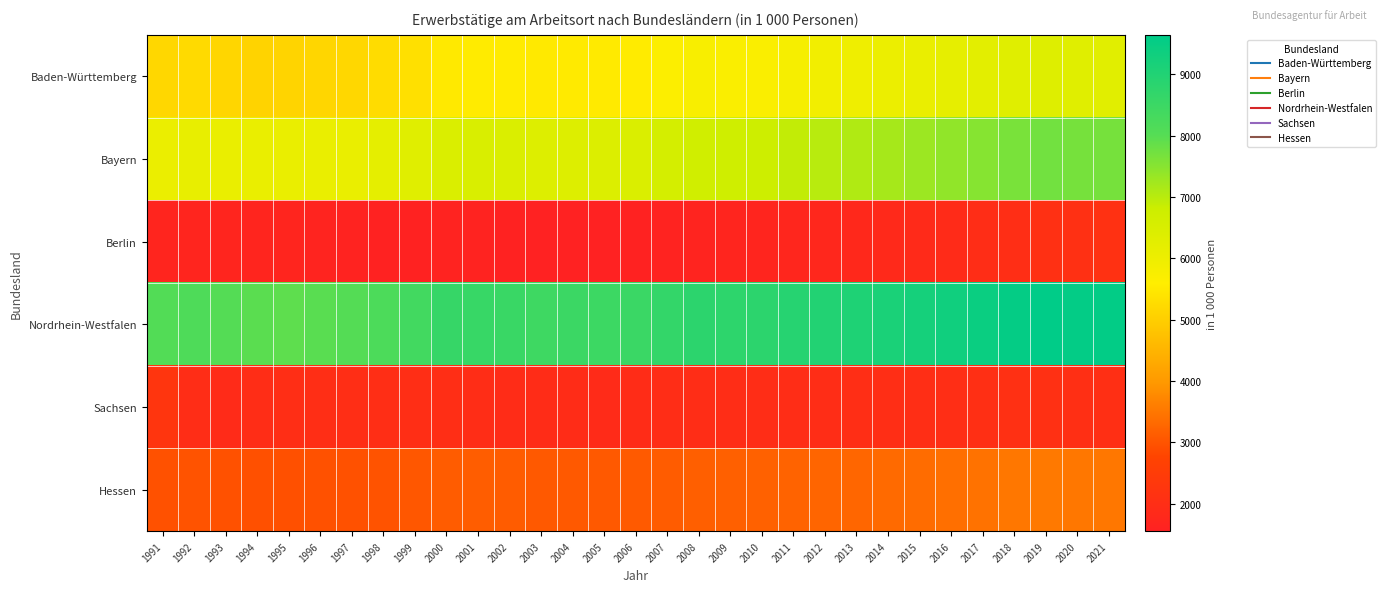

At 1995, list the series in order from smallest to largest.

Berlin, Sachsen, Hessen, Baden-Württemberg, Bayern, Nordrhein-Westfalen